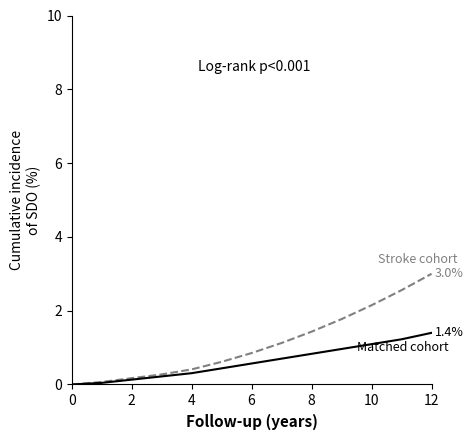

How many lines are shown in the chart?

2